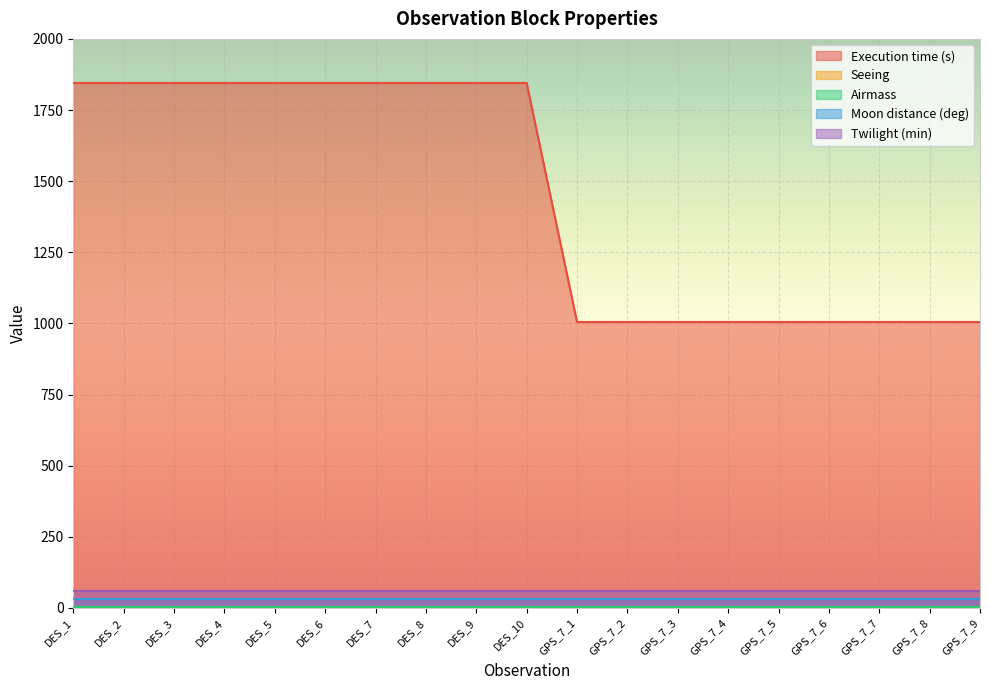

Reading left to right, transcribe all the data shown in this chart.

Execution time (s): DES_1=1845.0	DES_2=1845.0	DES_3=1845.0	DES_4=1845.0	DES_5=1845.0	DES_6=1845.0	DES_7=1845.0	DES_8=1845.0	DES_9=1845.0	DES_10=1845.0	GPS_7_1=1005.0	GPS_7_2=1005.0	GPS_7_3=1005.0	GPS_7_4=1005.0	GPS_7_5=1005.0	GPS_7_6=1005.0	GPS_7_7=1005.0	GPS_7_8=1005.0	GPS_7_9=1005.0
Seeing: DES_1=1.4	DES_2=1.4	DES_3=1.4	DES_4=1.4	DES_5=1.4	DES_6=1.4	DES_7=1.4	DES_8=1.4	DES_9=1.4	DES_10=1.4	GPS_7_1=1.2	GPS_7_2=1.2	GPS_7_3=1.2	GPS_7_4=1.2	GPS_7_5=1.2	GPS_7_6=1.2	GPS_7_7=1.2	GPS_7_8=1.2	GPS_7_9=1.2
Airmass: DES_1=1.7	DES_2=1.7	DES_3=1.7	DES_4=1.7	DES_5=1.7	DES_6=1.7	DES_7=1.7	DES_8=1.7	DES_9=1.7	DES_10=1.7	GPS_7_1=1.7	GPS_7_2=1.7	GPS_7_3=1.7	GPS_7_4=1.7	GPS_7_5=1.7	GPS_7_6=1.7	GPS_7_7=1.7	GPS_7_8=1.7	GPS_7_9=1.7
Moon distance (deg): DES_1=30.0	DES_2=30.0	DES_3=30.0	DES_4=30.0	DES_5=30.0	DES_6=30.0	DES_7=30.0	DES_8=30.0	DES_9=30.0	DES_10=30.0	GPS_7_1=30.0	GPS_7_2=30.0	GPS_7_3=30.0	GPS_7_4=30.0	GPS_7_5=30.0	GPS_7_6=30.0	GPS_7_7=30.0	GPS_7_8=30.0	GPS_7_9=30.0
Twilight (min): DES_1=60.0	DES_2=60.0	DES_3=60.0	DES_4=60.0	DES_5=60.0	DES_6=60.0	DES_7=60.0	DES_8=60.0	DES_9=60.0	DES_10=60.0	GPS_7_1=60.0	GPS_7_2=60.0	GPS_7_3=60.0	GPS_7_4=60.0	GPS_7_5=60.0	GPS_7_6=60.0	GPS_7_7=60.0	GPS_7_8=60.0	GPS_7_9=60.0